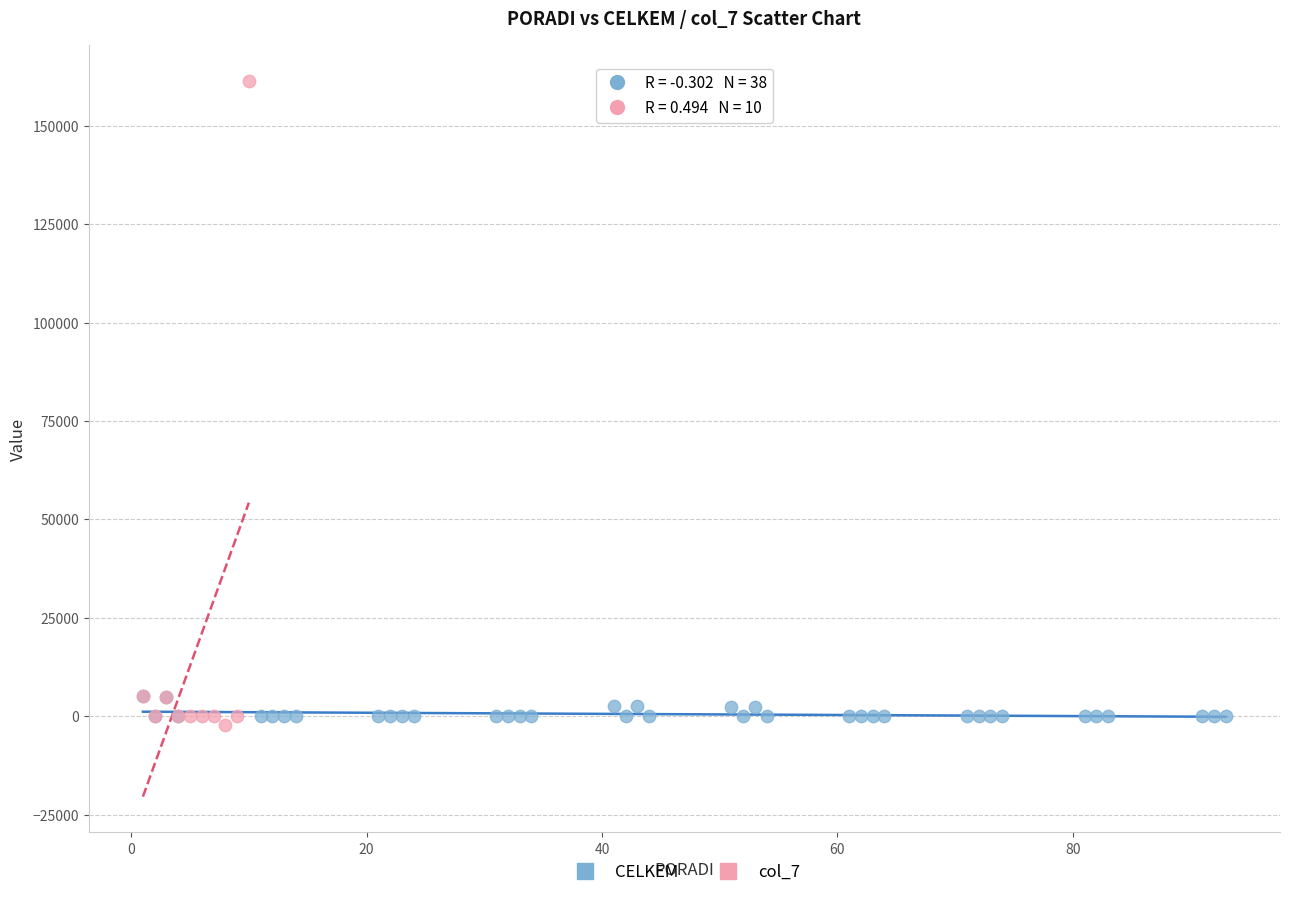

Which series has the widest spread of Y values?

col_7